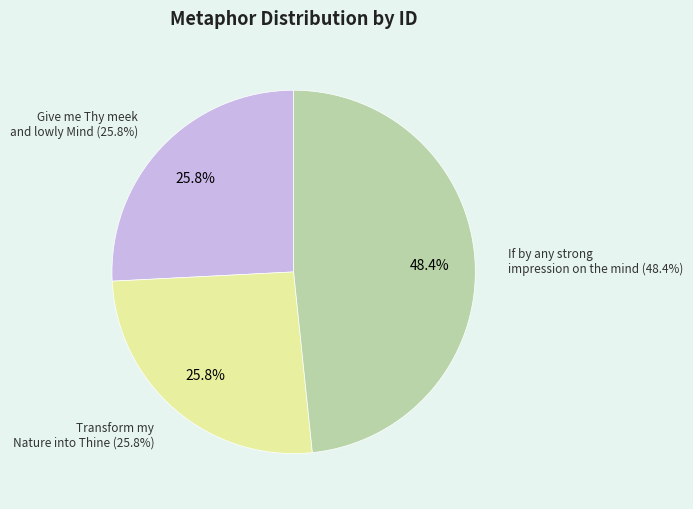

Does If by any strong impression on the mind represent more than half of the total?

No